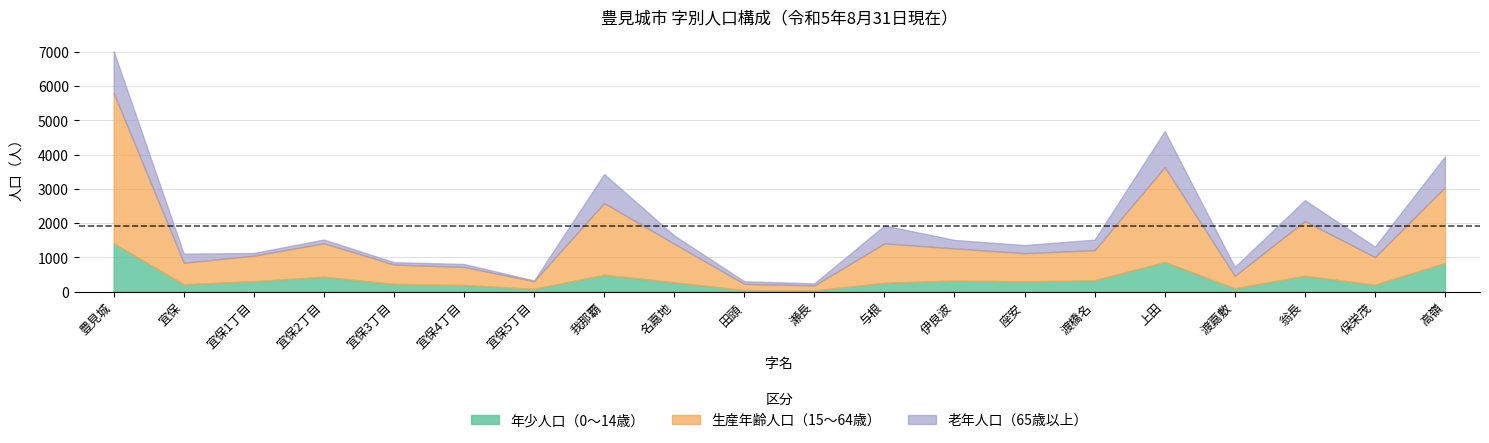

List the labels in order of 生産年齢人口（15～64歳） value, smallest first.

瀬長, 田頭, 宜保5丁目, 渡嘉敷, 宜保4丁目, 宜保3丁目, 宜保, 宜保1丁目, 保栄茂, 座安, 渡橋名, 伊良波, 宜保2丁目, 名嘉地, 与根, 翁長, 我那覇, 高嶺, 上田, 豊見城